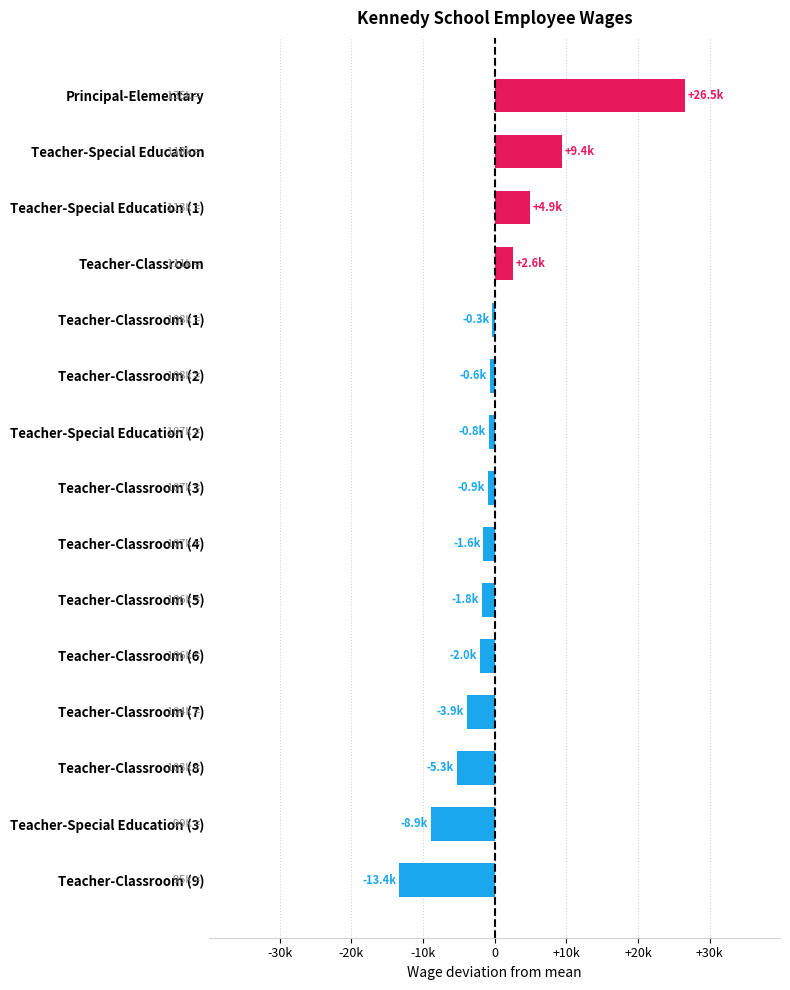

At which category does the chart reach its peak across all series?

Principal-Elementary